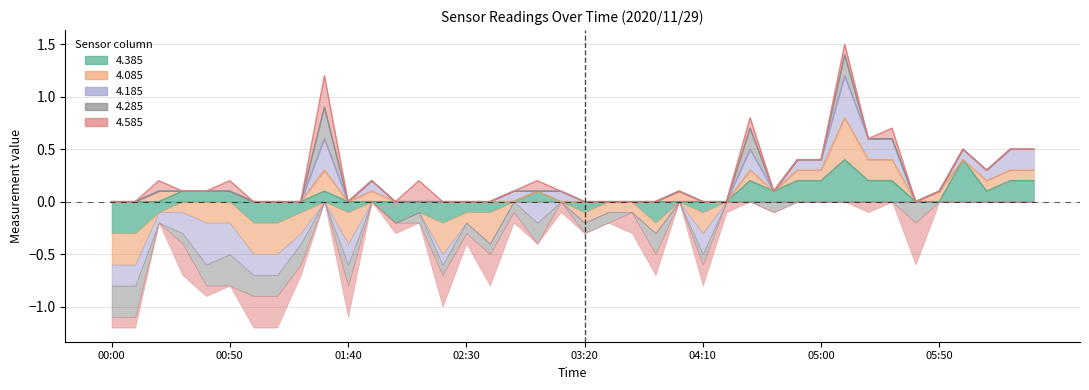

Where do 4.385 and 4.085 first cross each other?

00:20 and 00:30